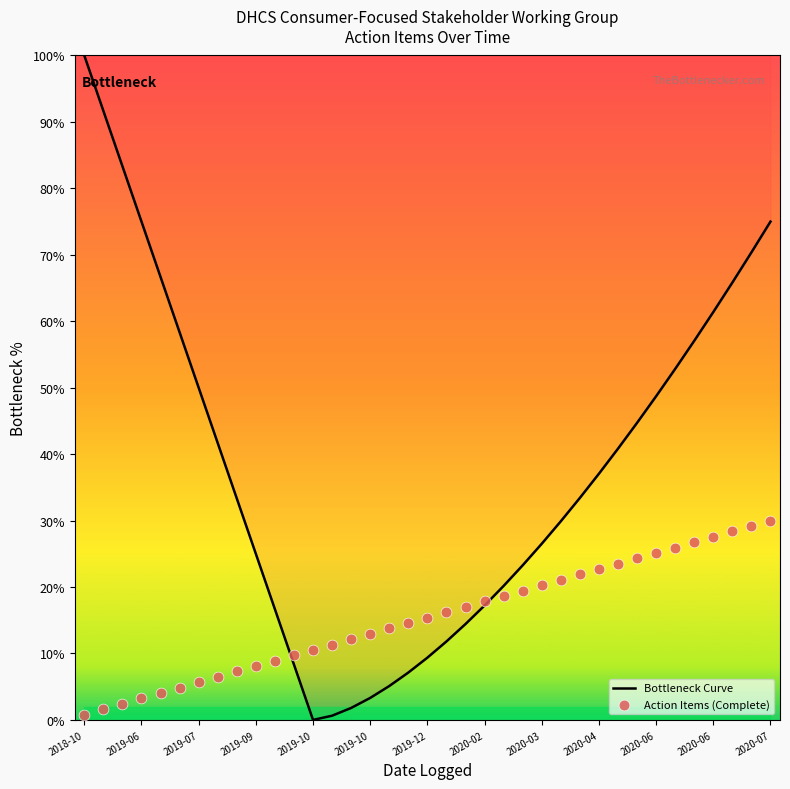

What are all the series names shown in the legend?

Bottleneck Curve, Action Items (Complete)